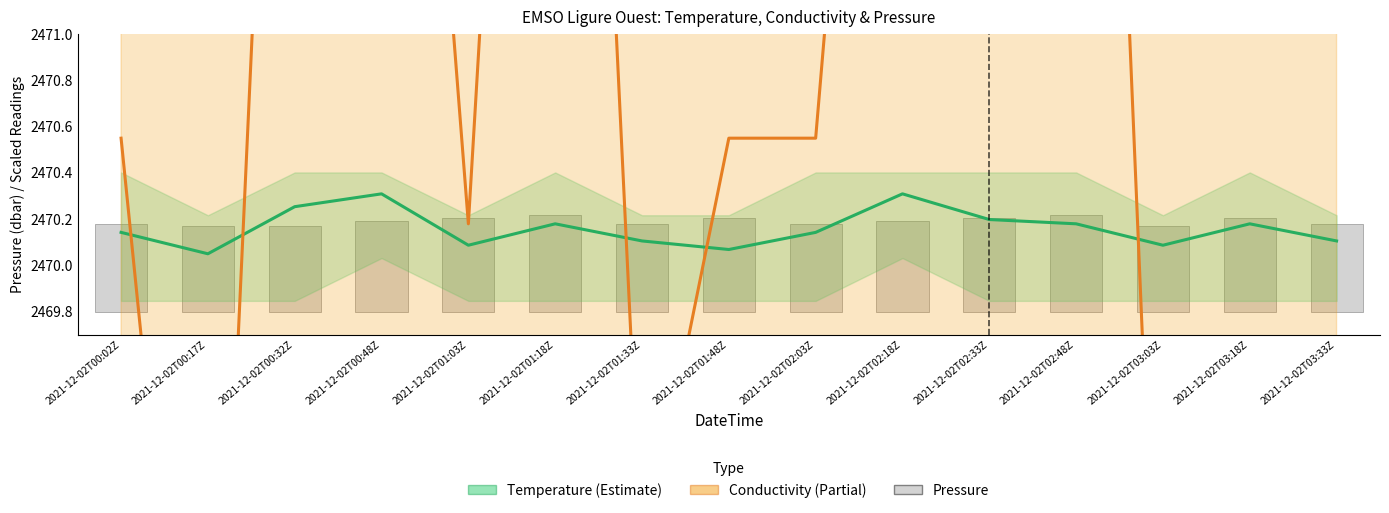

Which series has the widest spread of values?

Conductivity (Partial)